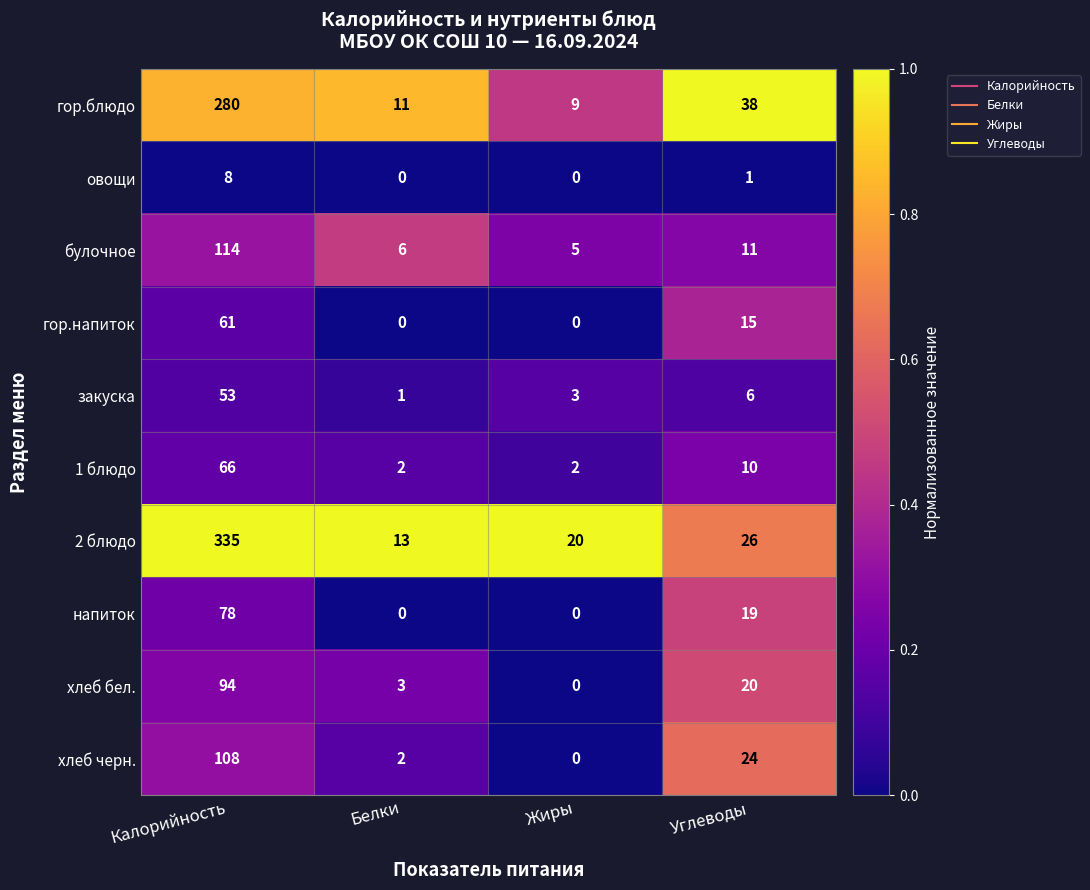

What is the sum of the закуска values at Белки and Жиры?

4